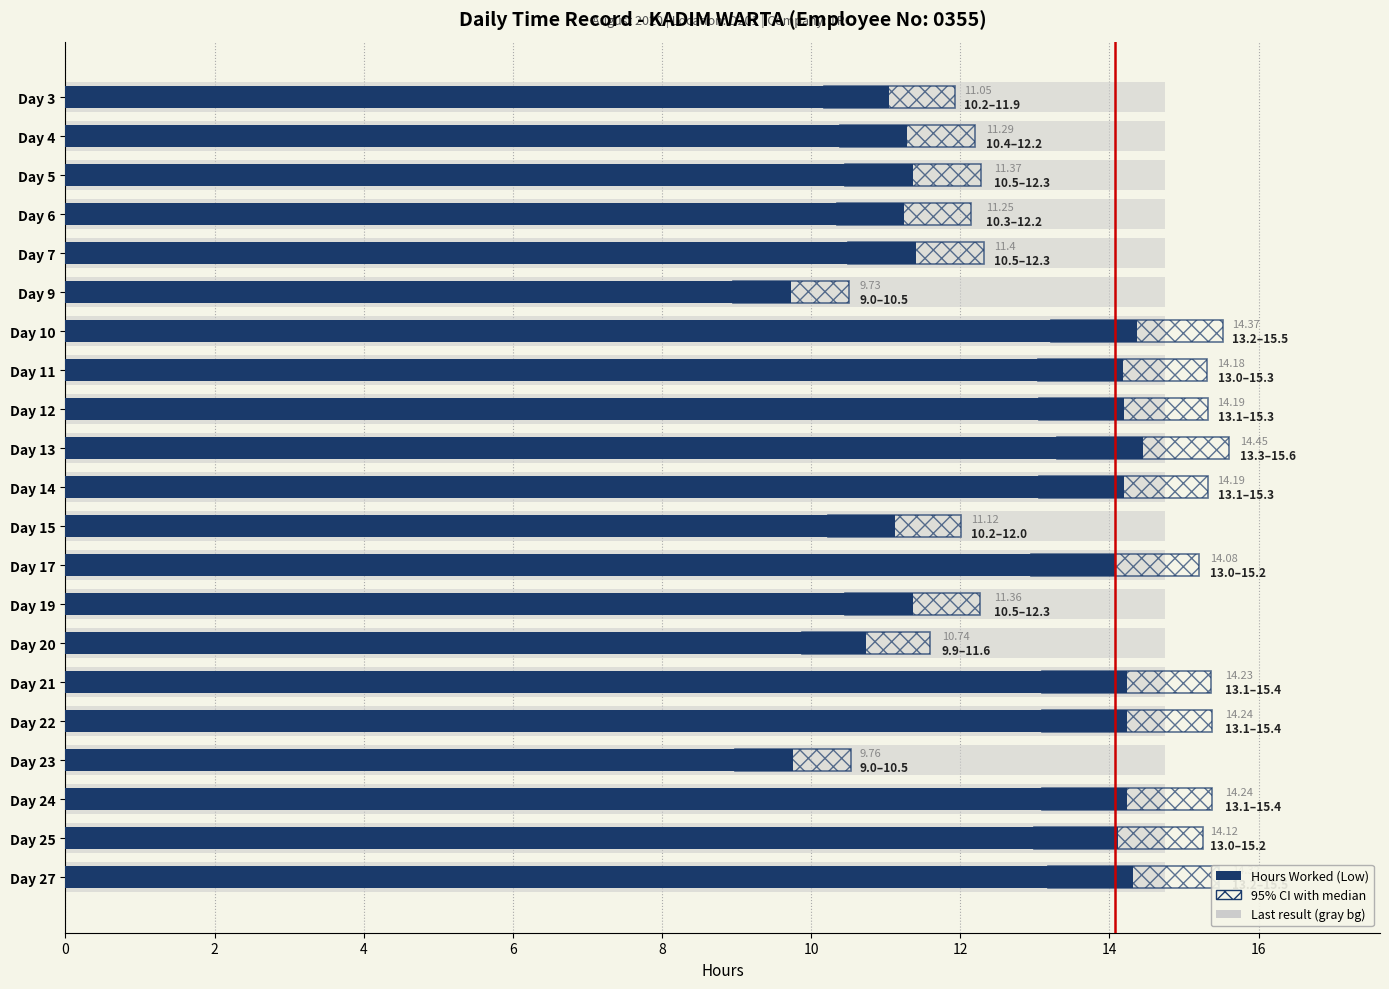

What is the value of the 10th bar from the left?

14.4